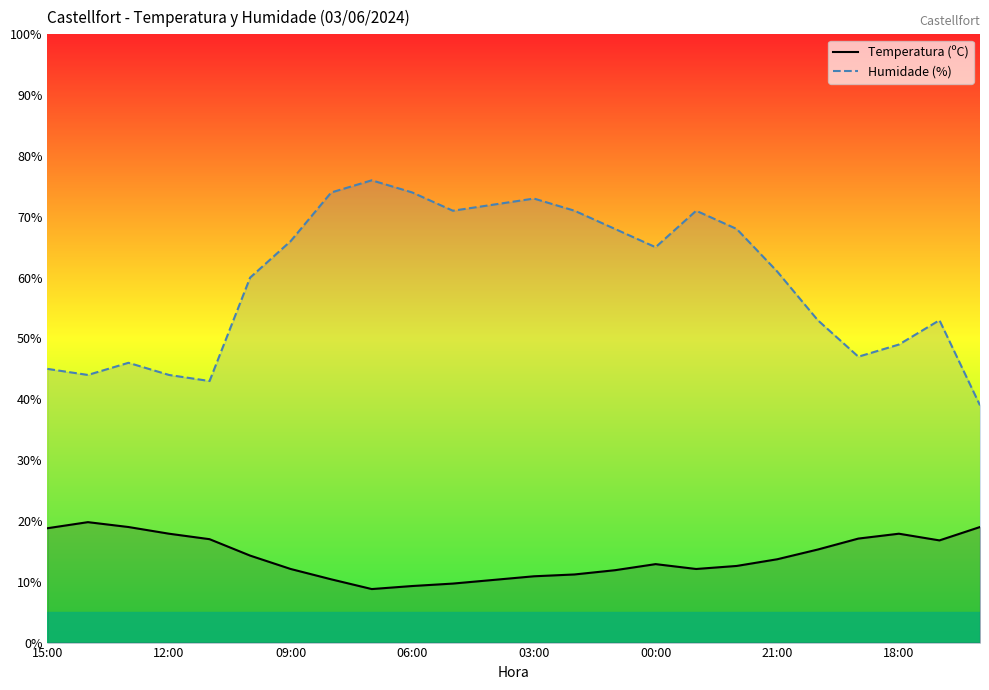

Which series has the widest spread of values?

Humidade (%)